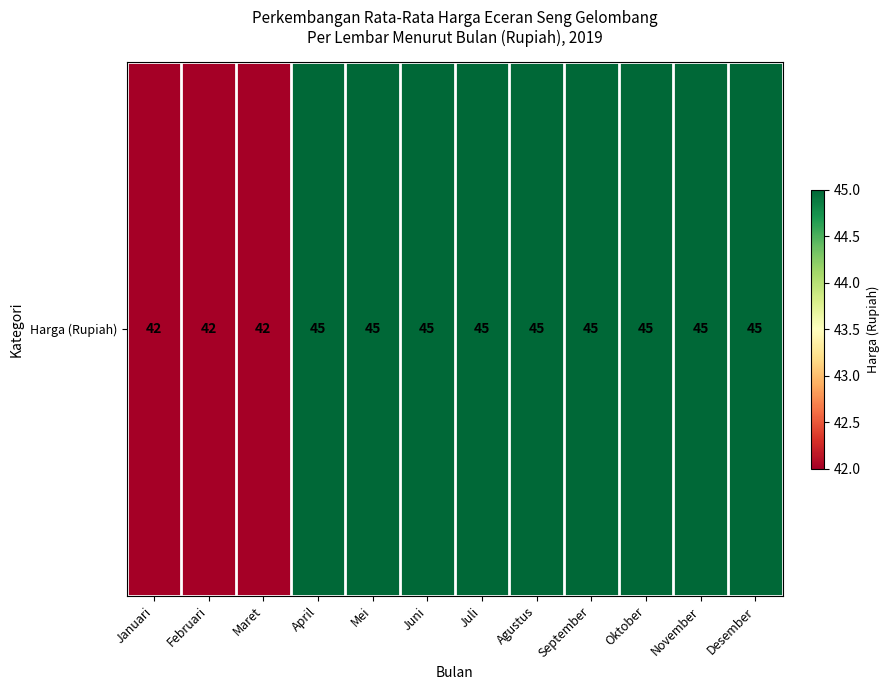

Rank the categories by value from highest to lowest.

April, Mei, Juni, Juli, Agustus, September, Oktober, November, Desember, Januari, Februari, Maret